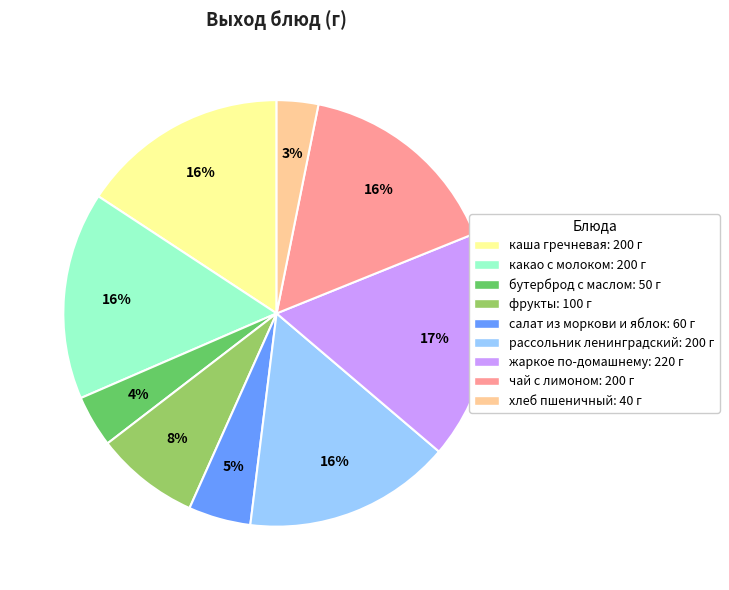

Which has a higher value, салат из моркови и яблок or жаркое по-домашнему?

жаркое по-домашнему